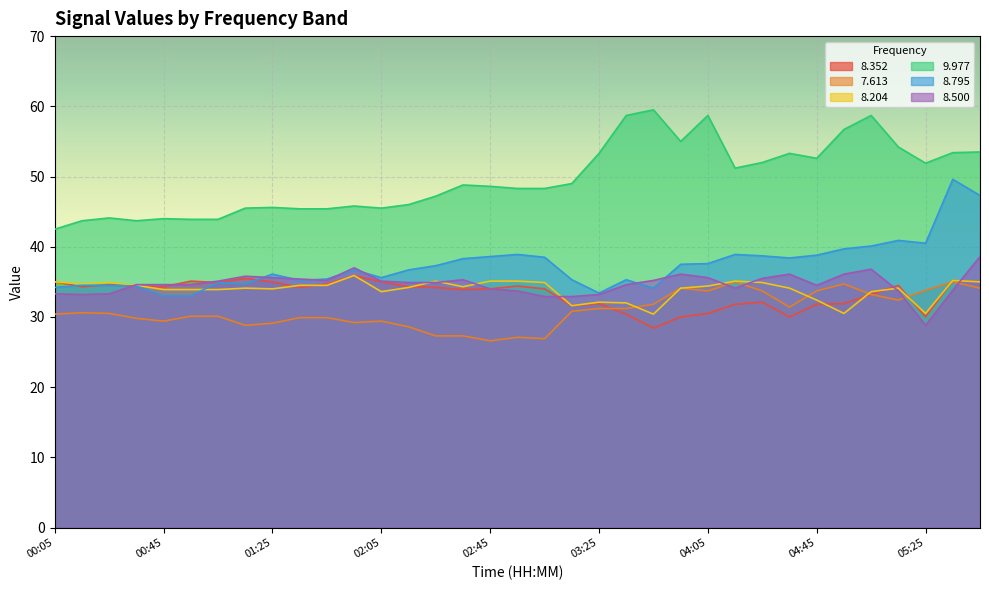

How many lines are shown in the chart?

6